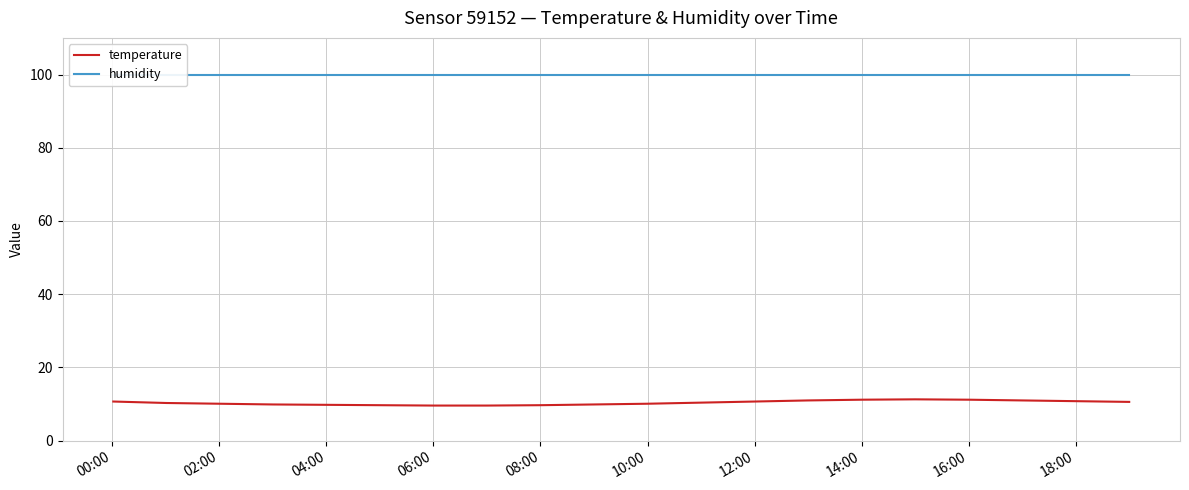

Which series changed the most between 08:00 and 18:00?

temperature